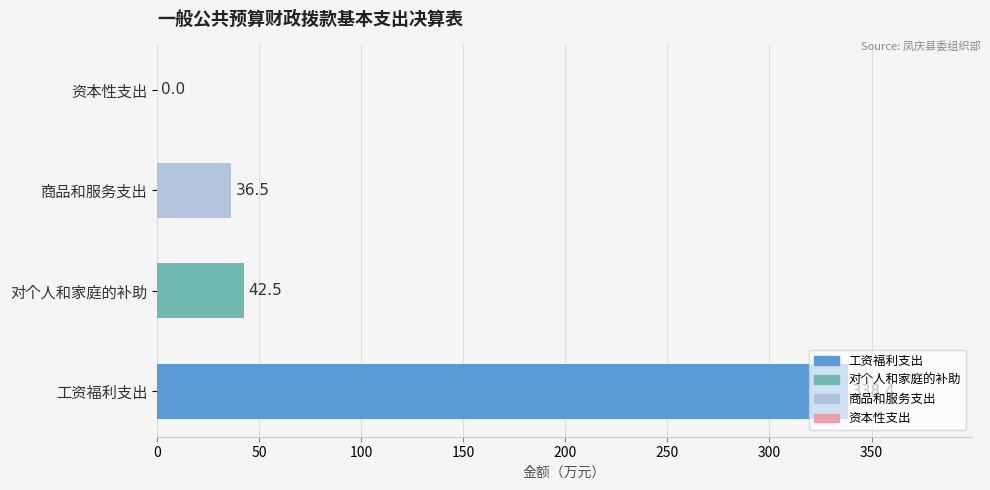

Which has a higher value, 工资福利支出 or 对个人和家庭的补助?

工资福利支出